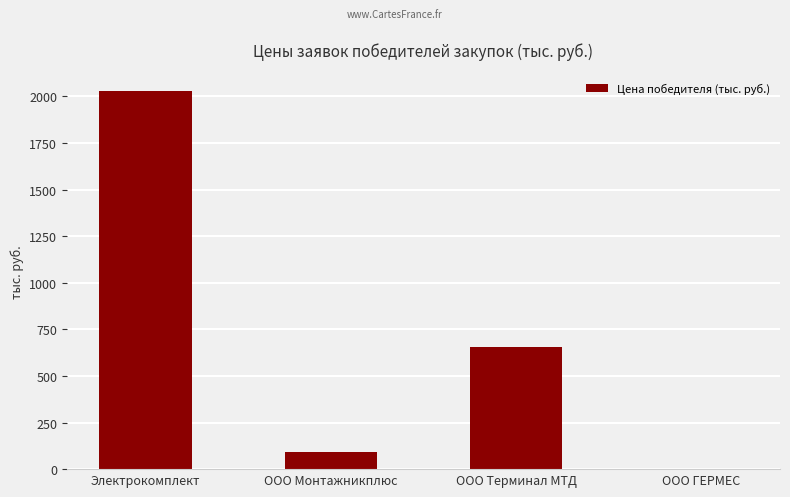

What is the greatest value displayed?

2027.4